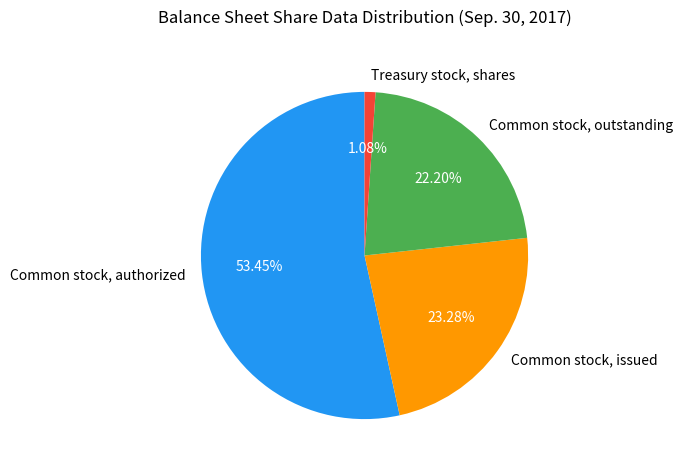

How many slices are in this pie chart?

4